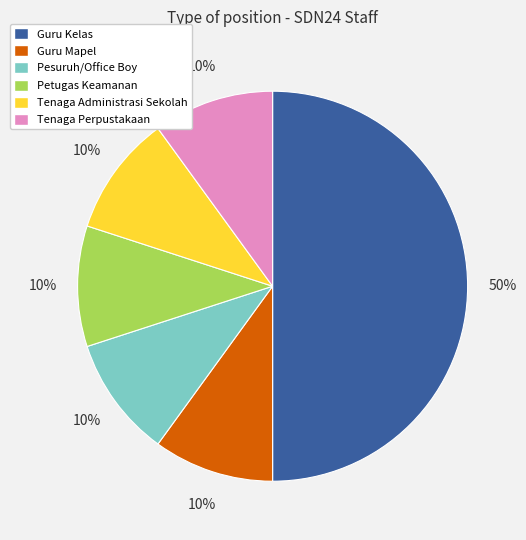

Is the sum of Petugas Keamanan and Guru Mapel greater than half?

No